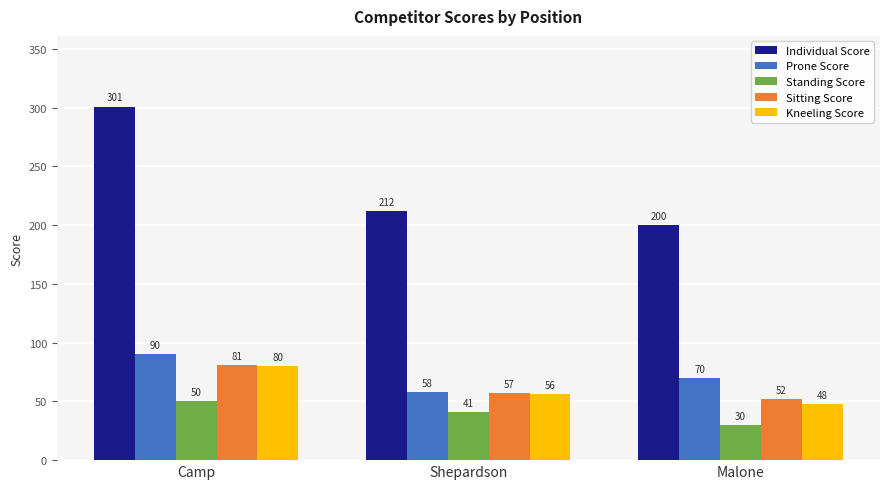

The Standing Score series shows 30 at Malone. True or false?

True